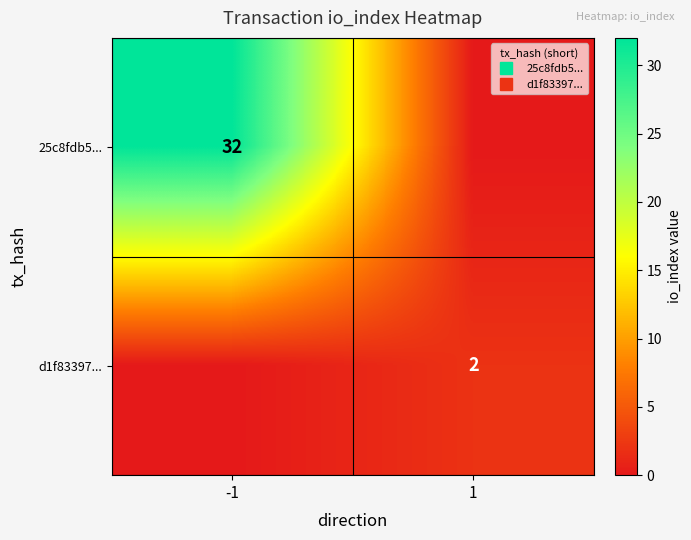

Between -1 and 1, which series saw the biggest shift?

25c8fdb5...